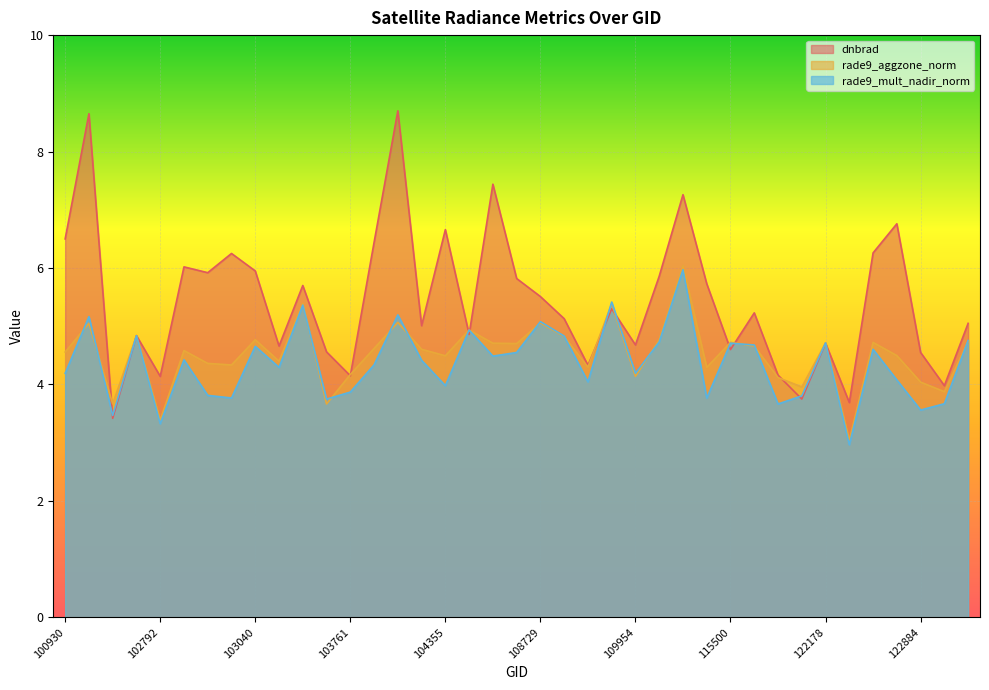

Which series changed the most between 102671 and 102792?

rade9_mult_nadir_norm